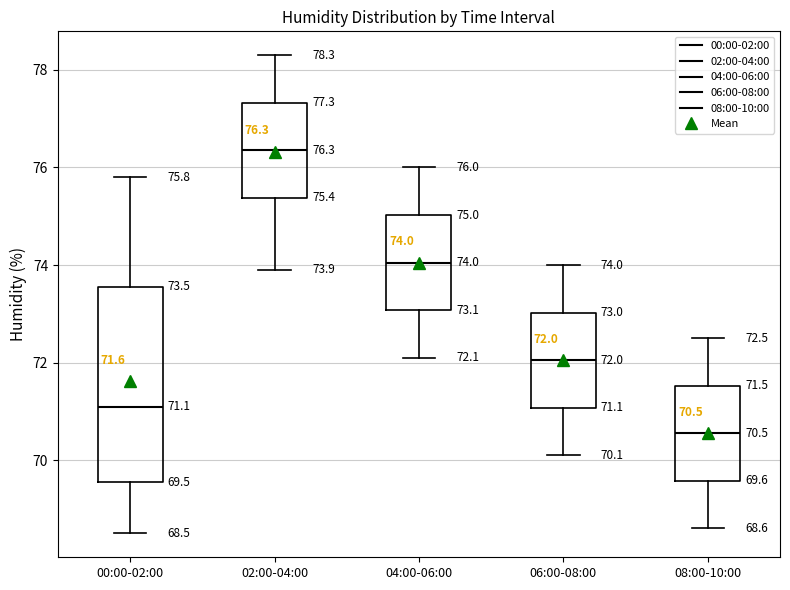

Which box's median line is the highest?

02:00-04:00